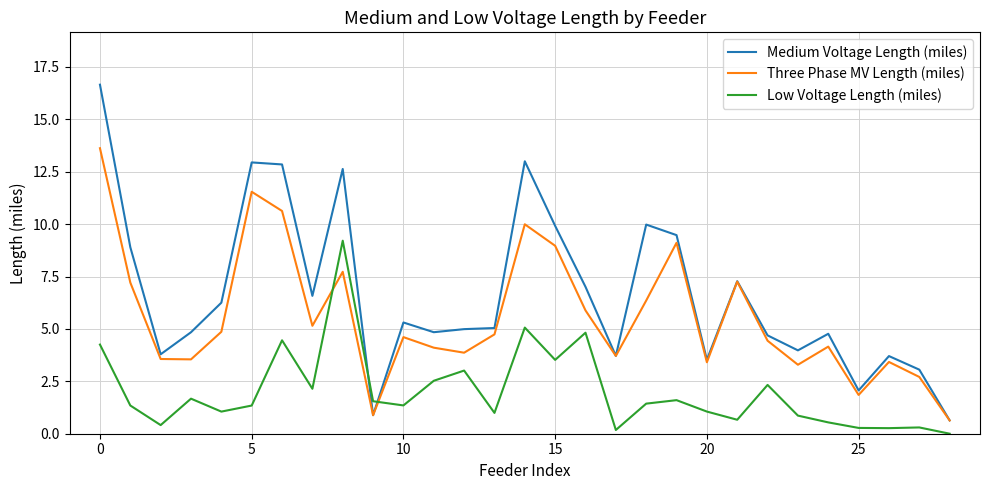

How many times do Low Voltage Length (miles) and Three Phase MV Length (miles) cross each other?

2